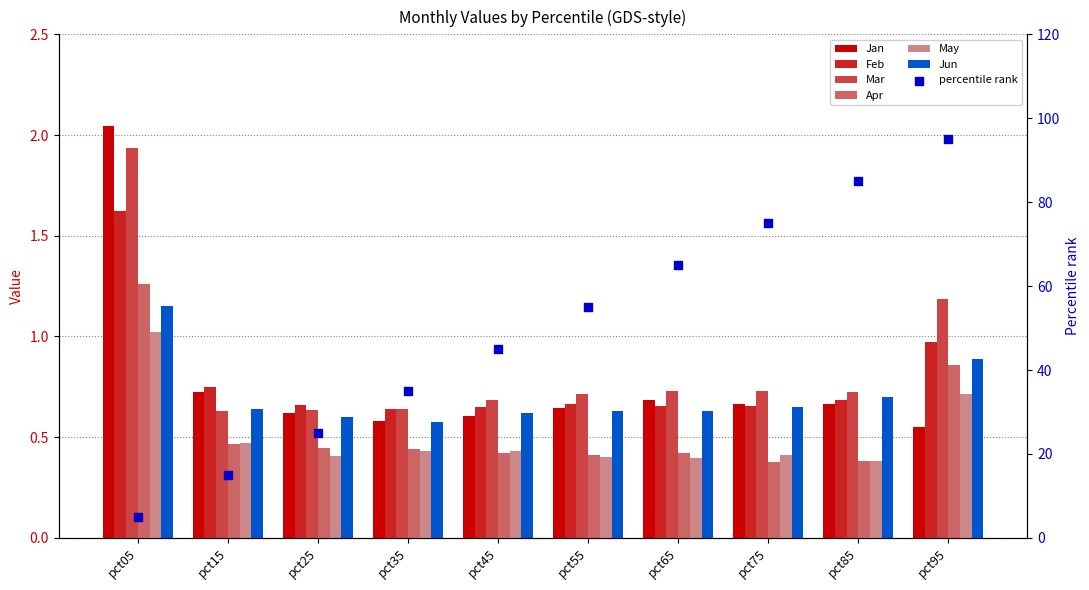

Which series reaches the maximum Y coordinate?

Jan